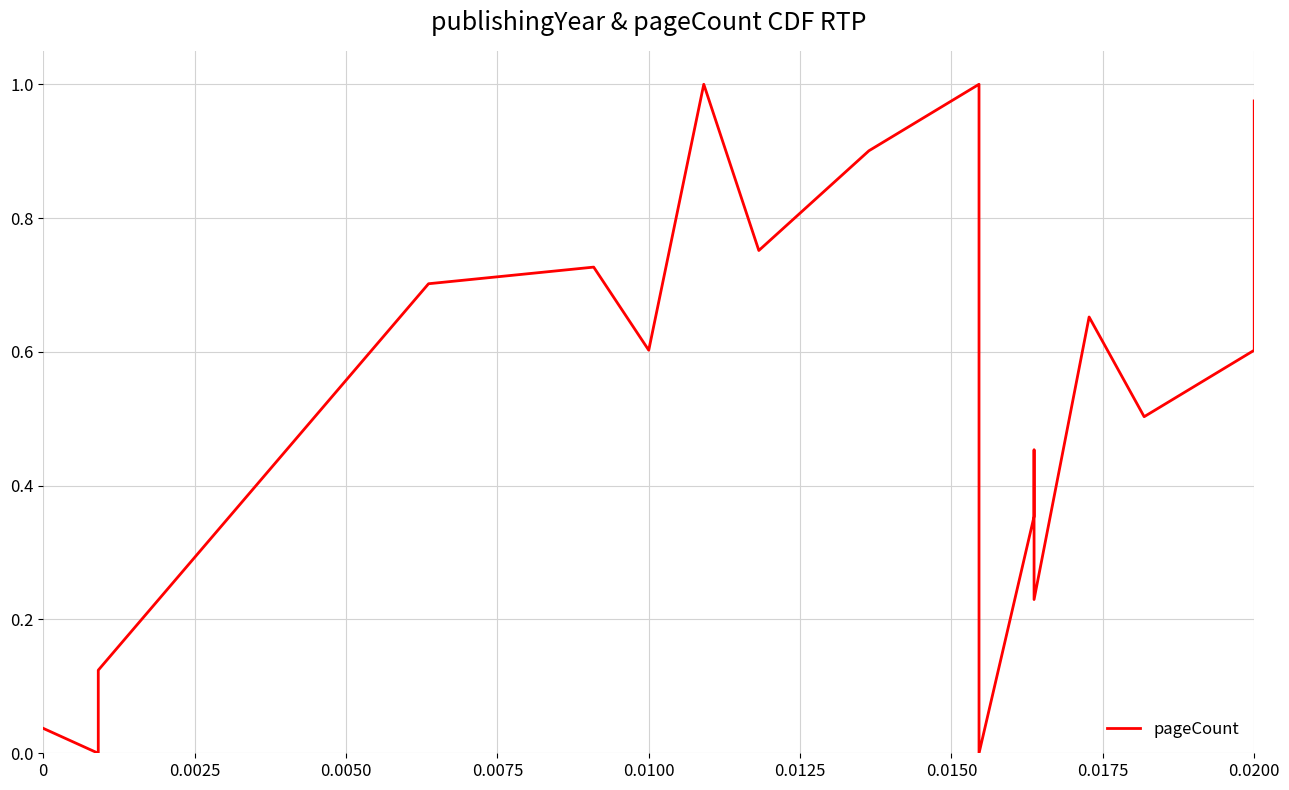

How many categories are shown in the chart?

20